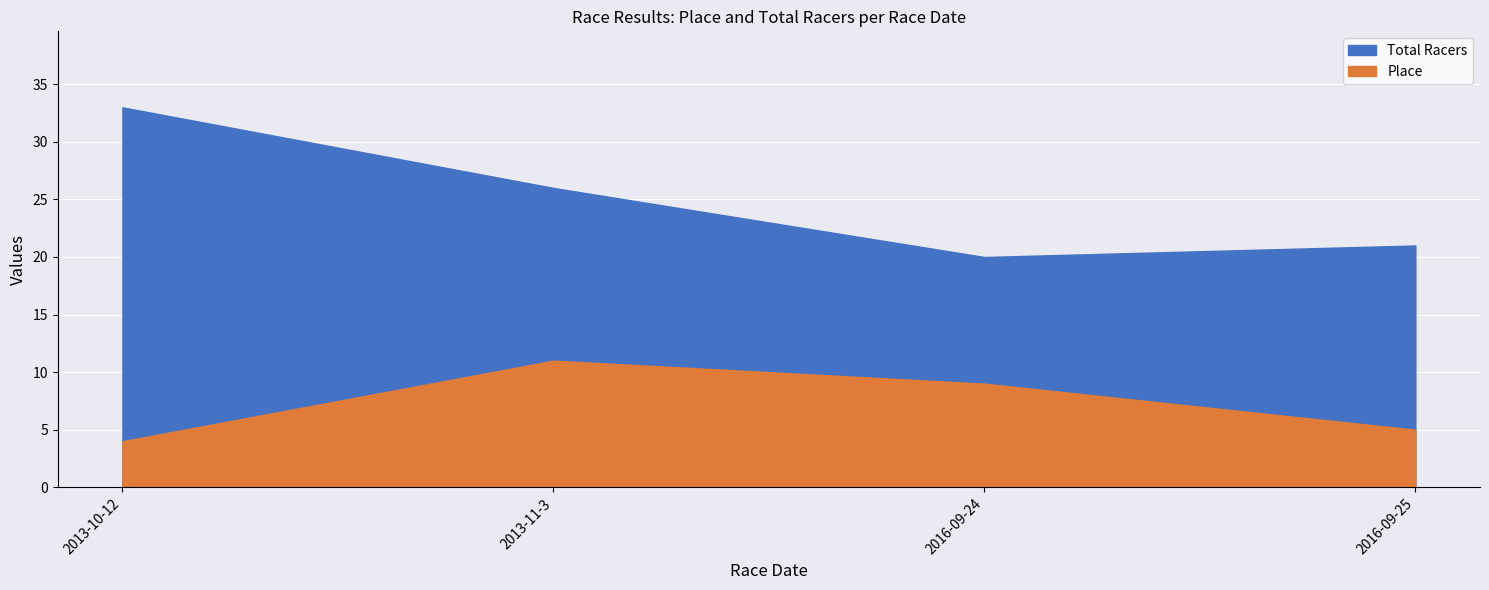

What are all the series names shown in the legend?

Place, Total Racers